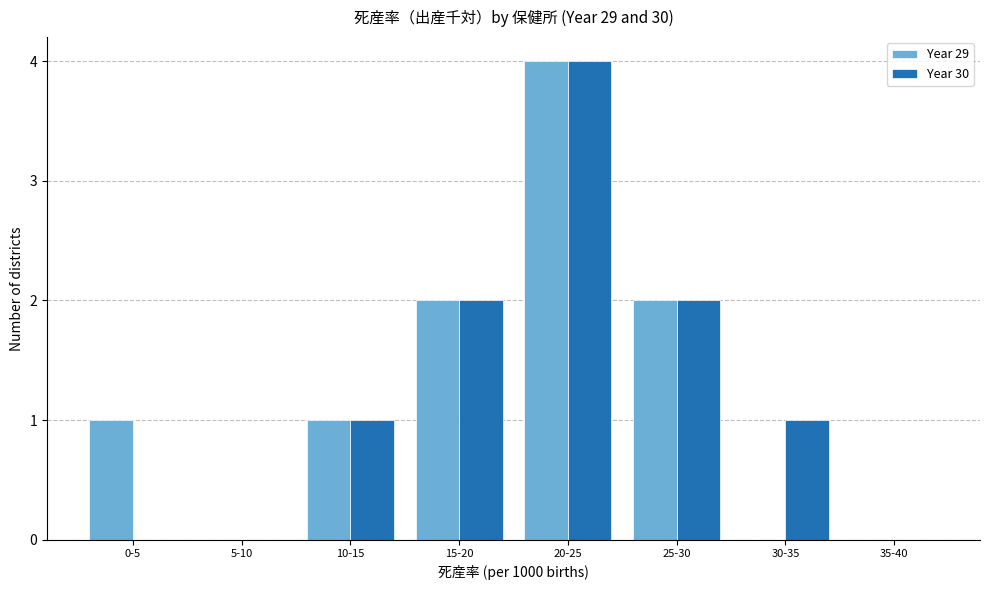

Reading right to left, transcribe all the data shown in this chart.

Year 29: 35-40=0	30-35=0	25-30=2	20-25=4	15-20=2	10-15=1	5-10=0	0-5=1
Year 30: 35-40=0	30-35=1	25-30=2	20-25=4	15-20=2	10-15=1	5-10=0	0-5=0